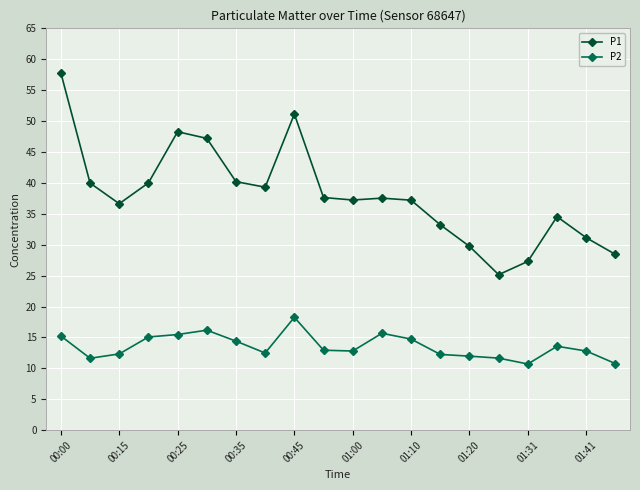

What is the average value of the P1 series?

38.0